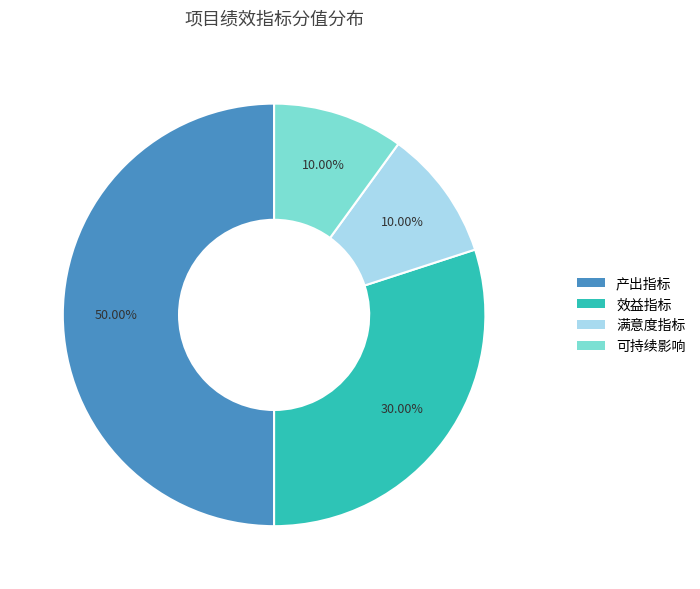

To the nearest percent, what percentage of the pie is 可持续影响?

10%